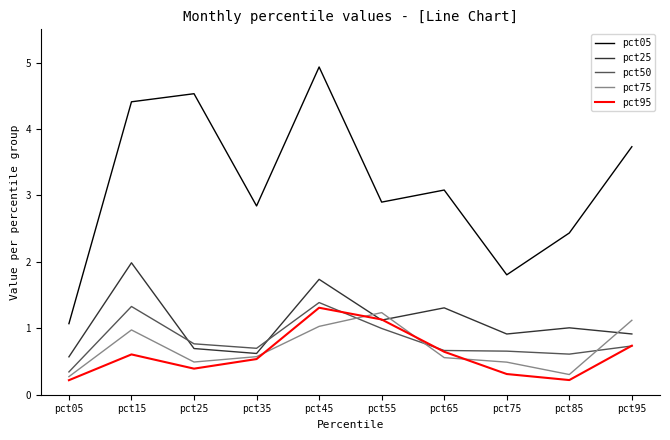

Which series changed the most between pct25 and pct85?

pct05